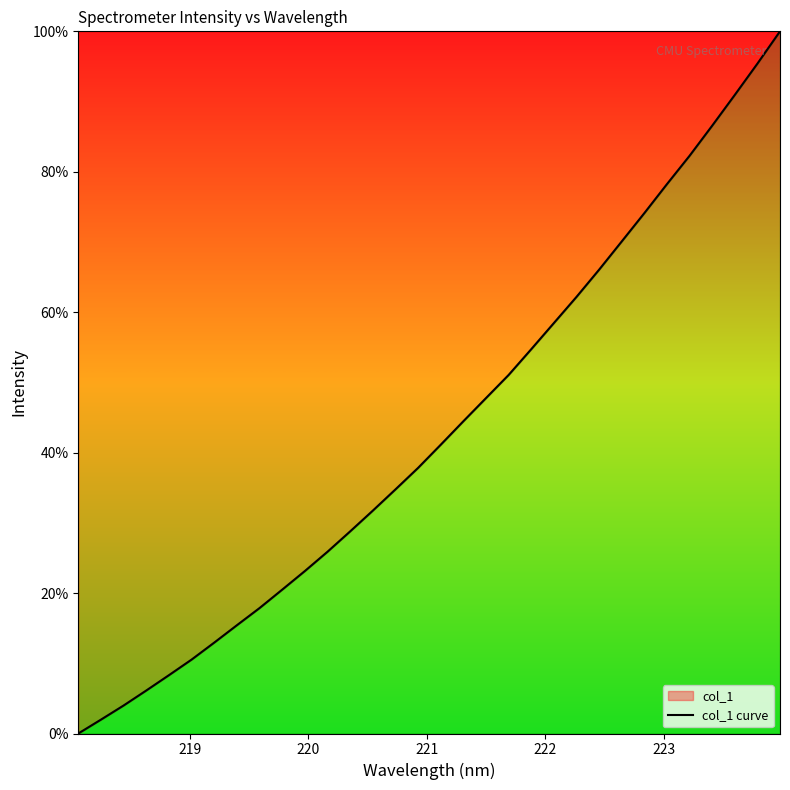

What is the difference between the maximum and minimum values?

100.0